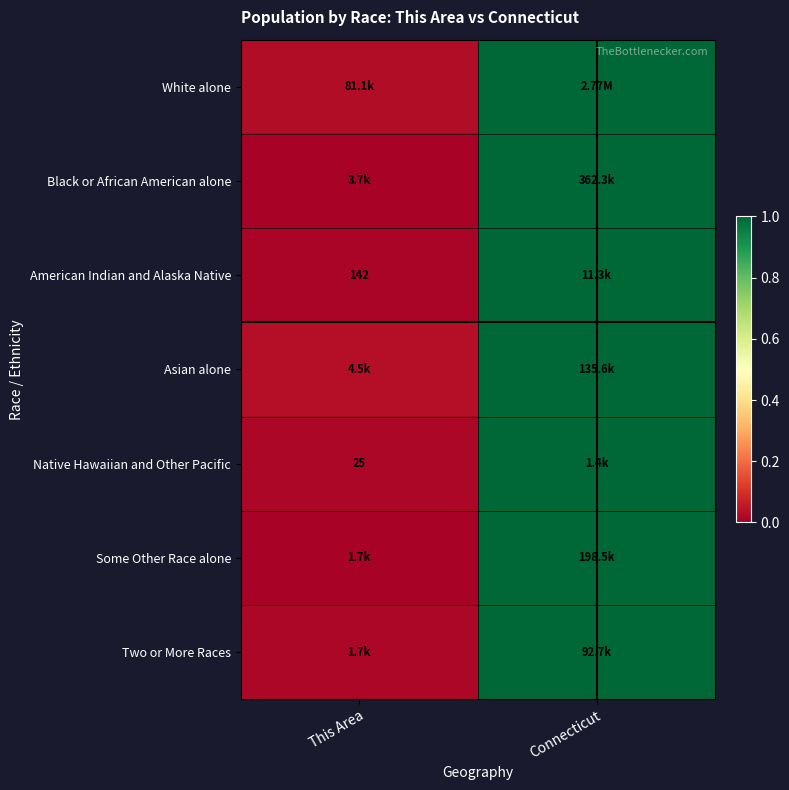

Which label corresponds to the largest value in the chart?

Connecticut